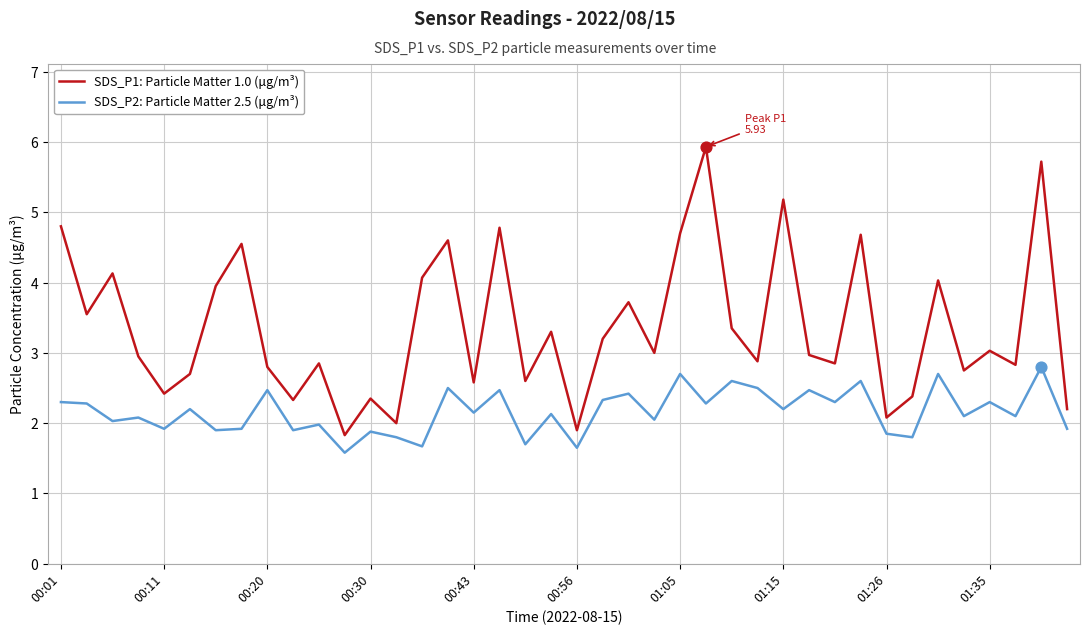

Which series has the widest spread of values?

SDS_P1: Particle Matter 1.0 (μg/m³)